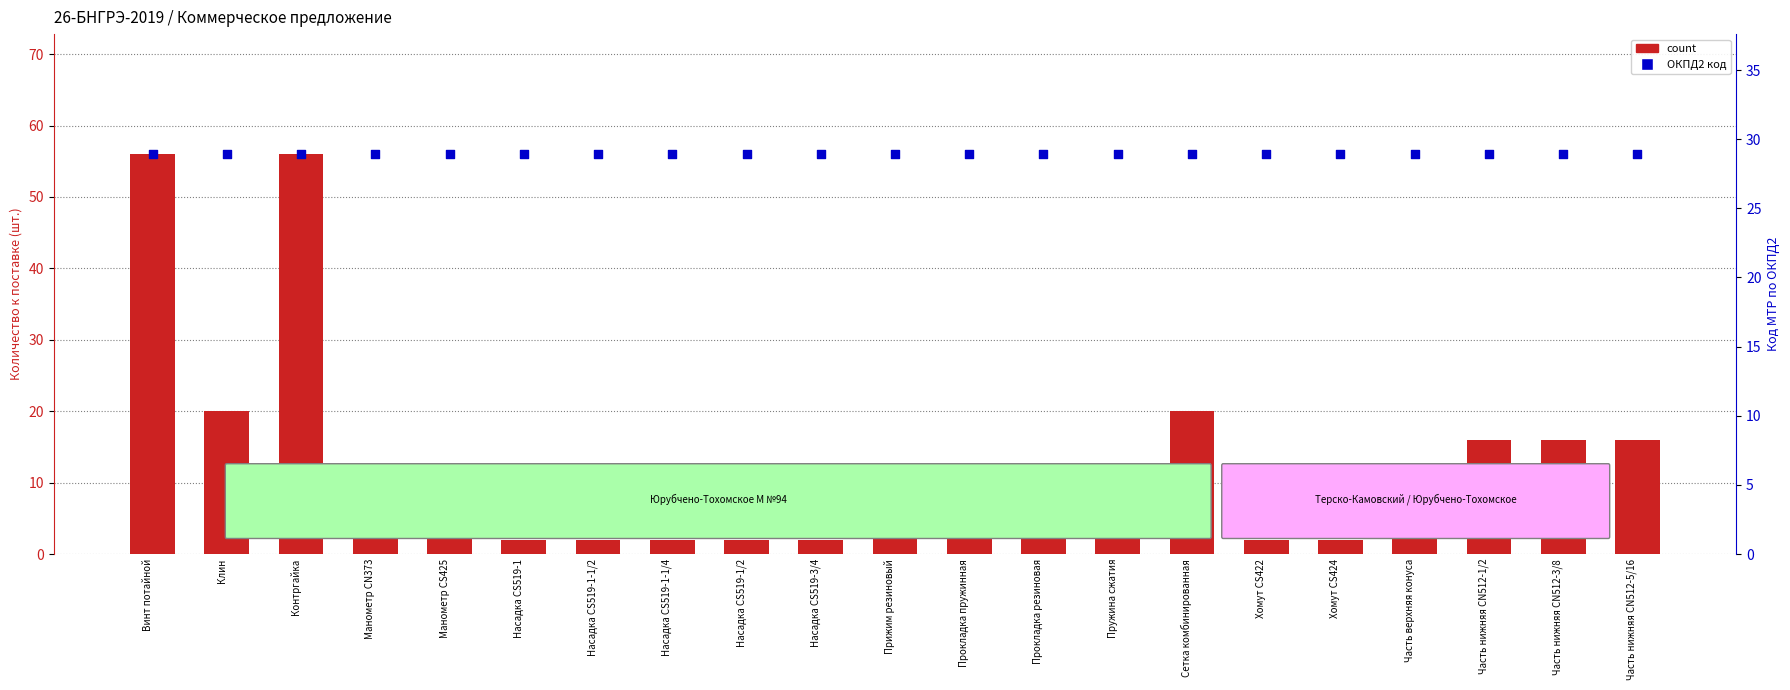

Which series has the widest spread of Y values?

count